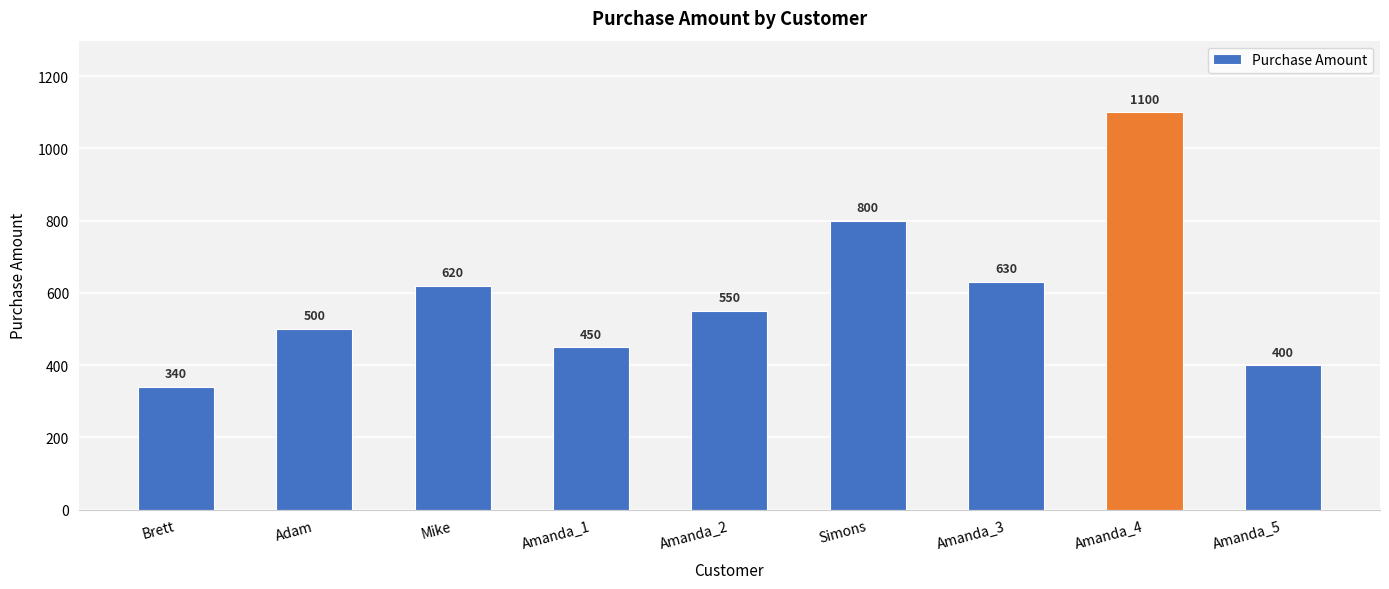

What is the sum of the values at Amanda_1 and Brett?

790